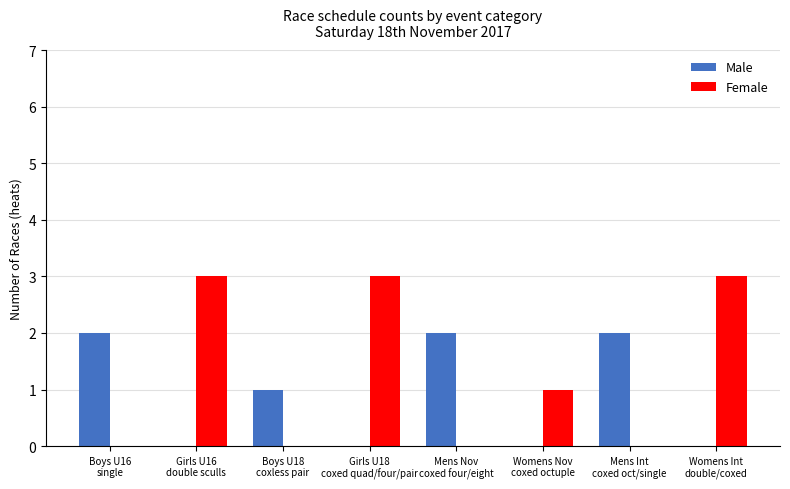

What is the sum of all Male values?

7